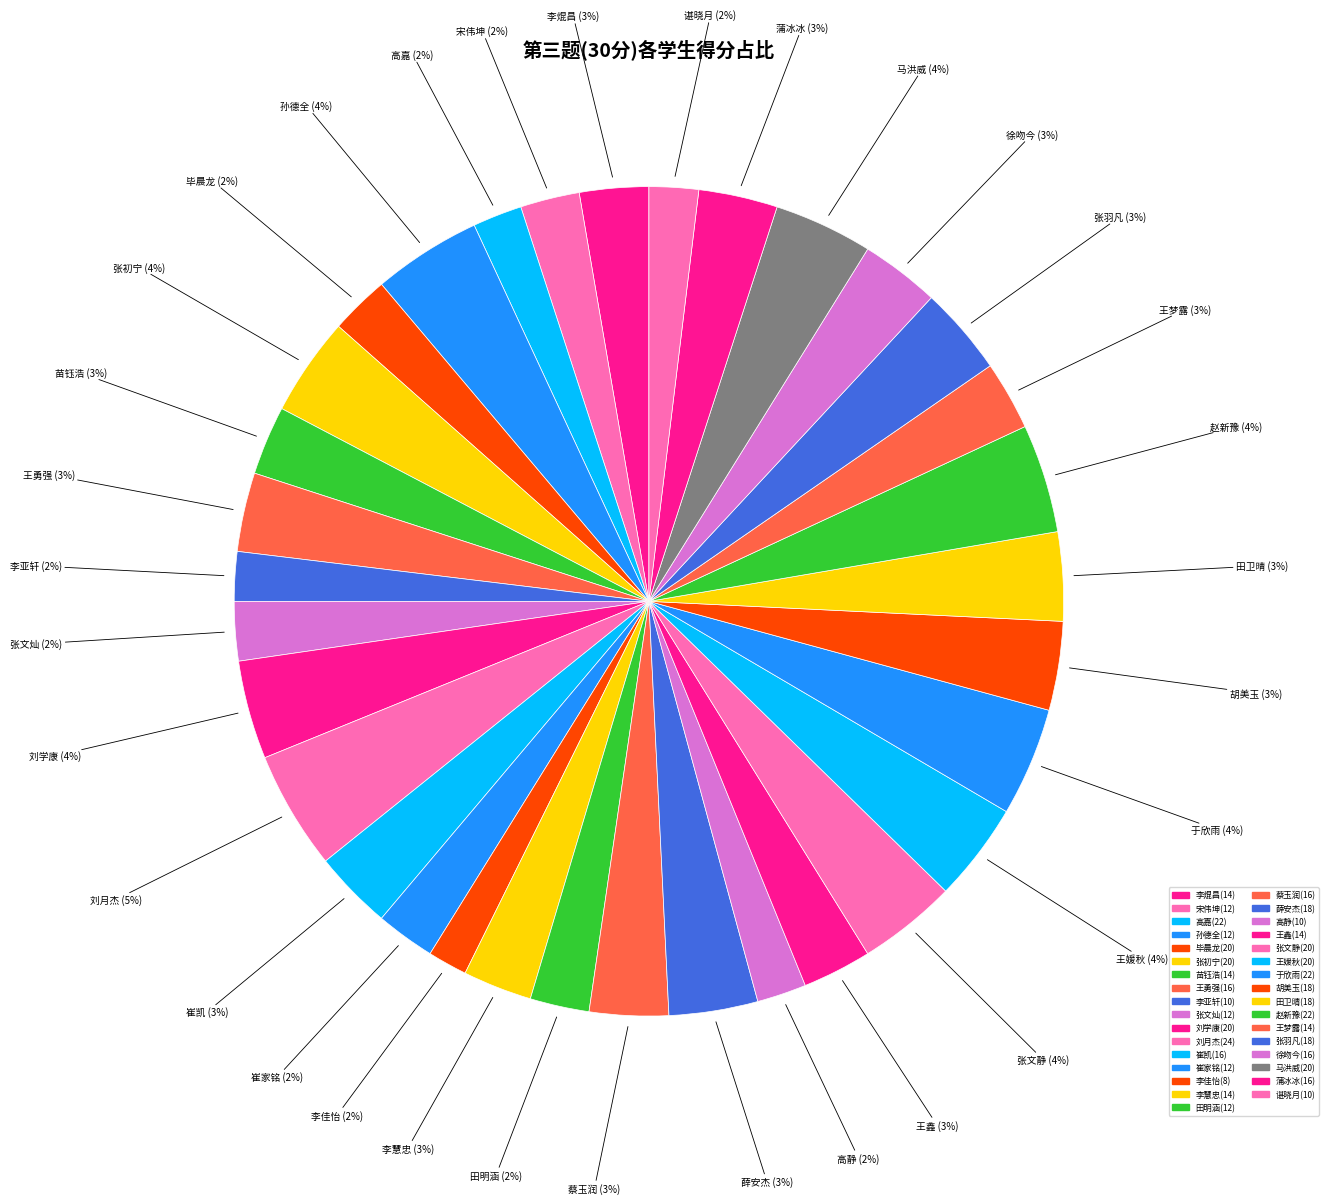

Approximately how many times larger is the value at 赵新豫(22) compared to 李佳怡(8)?

2.8